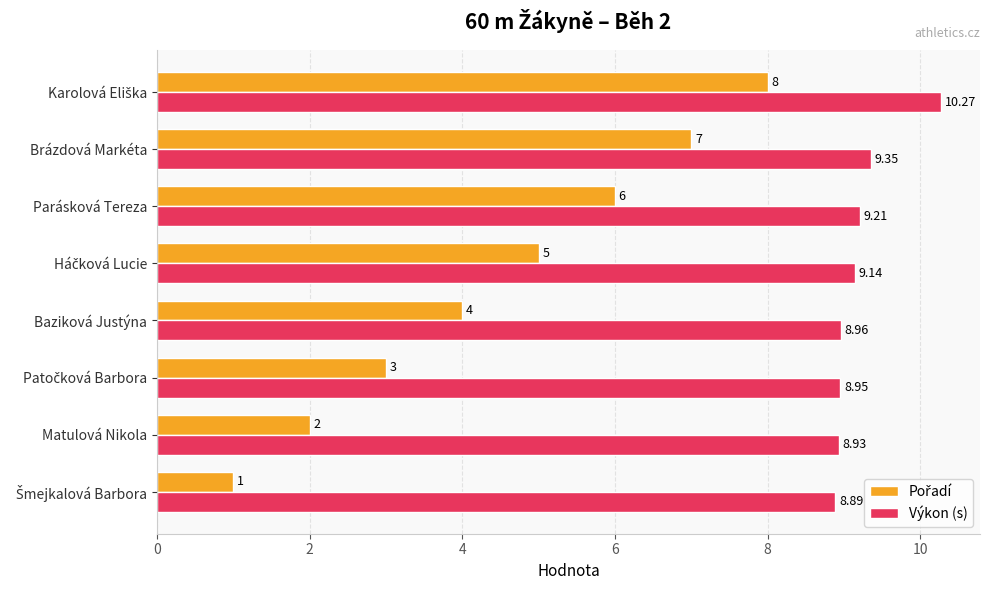

At which label is Výkon (s) closest to 9?

Baziková Justýna